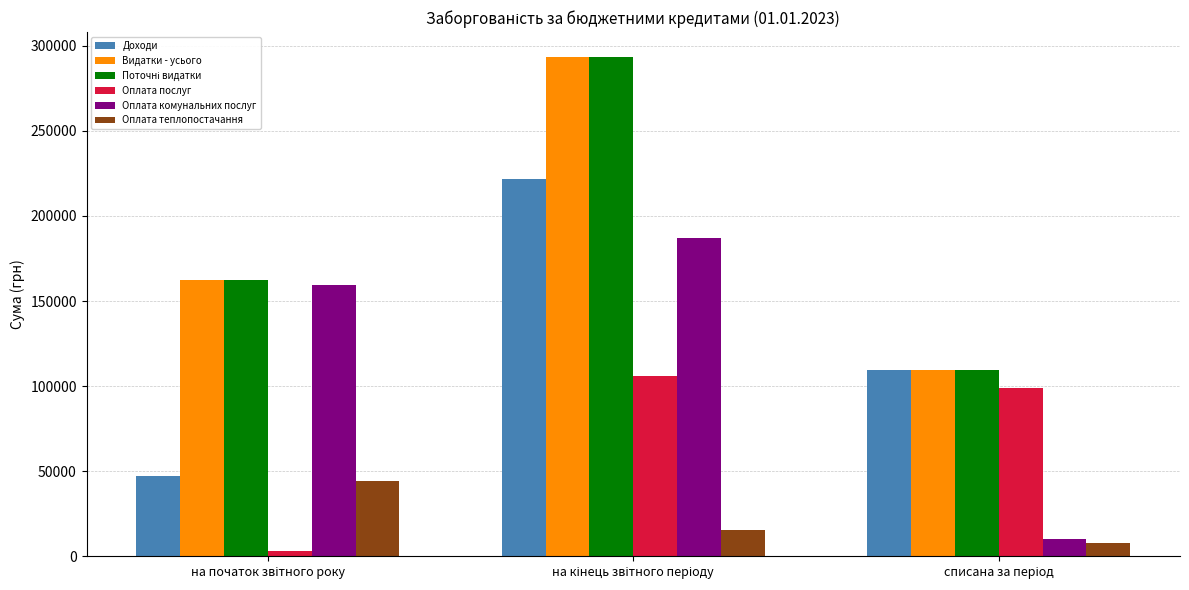

What is the minimum value shown in the chart?

3268.6